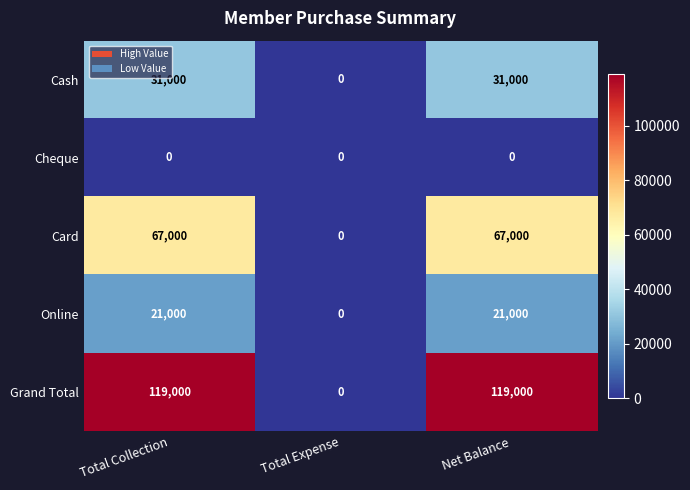

At Net Balance, list the series in order from largest to smallest.

Grand Total, Card, Cash, Online, Cheque